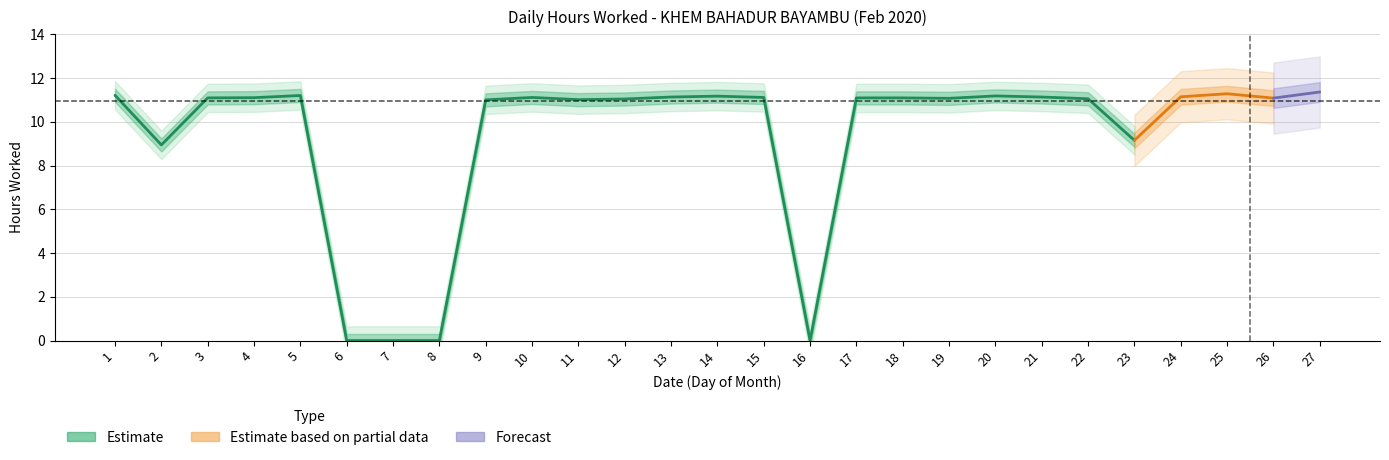

Which category has the highest value across all series?

1